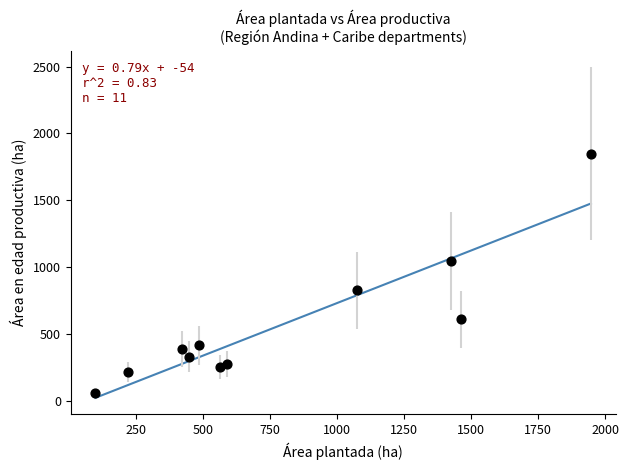

What is the range of Y values (max minus min)?

1792.4